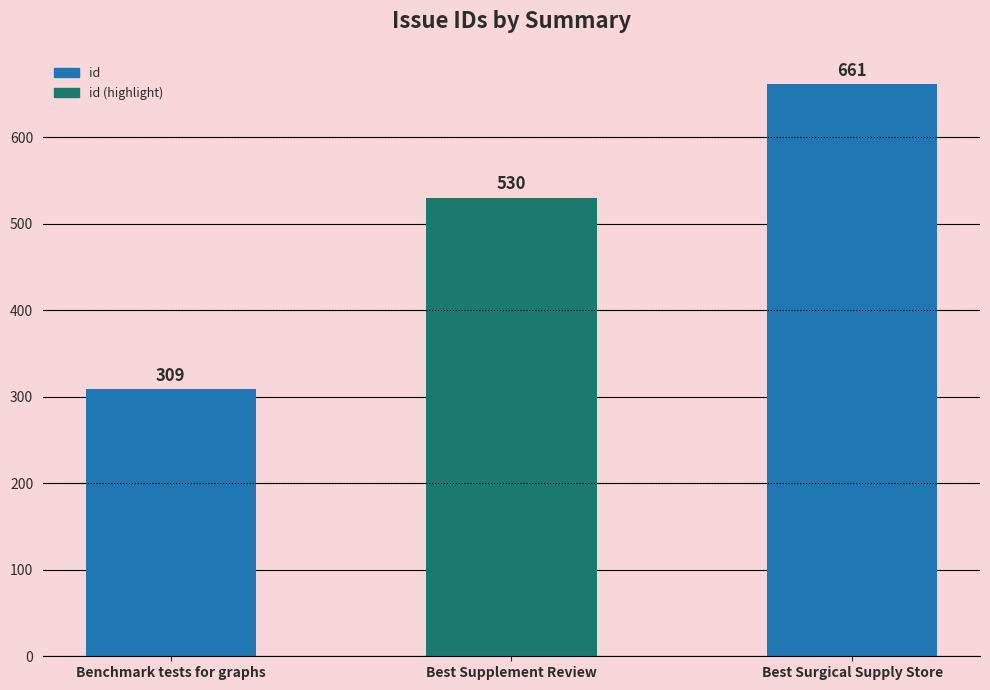

The chart shows a value of 309 at Benchmark tests for graphs. True or false?

True